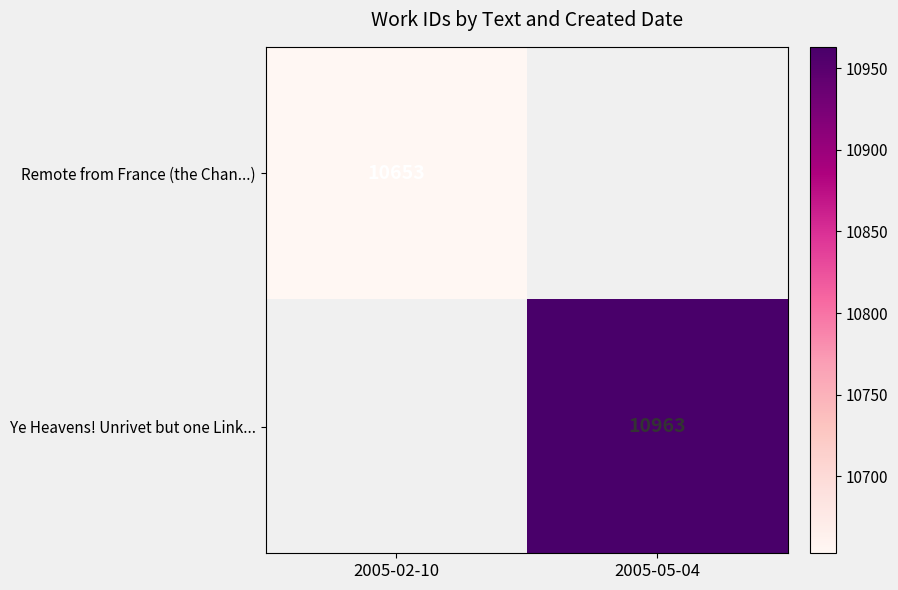

Is it true that Ye Heavens! Unrivet but one Link... equals 15839 at 2005-05-04?

False